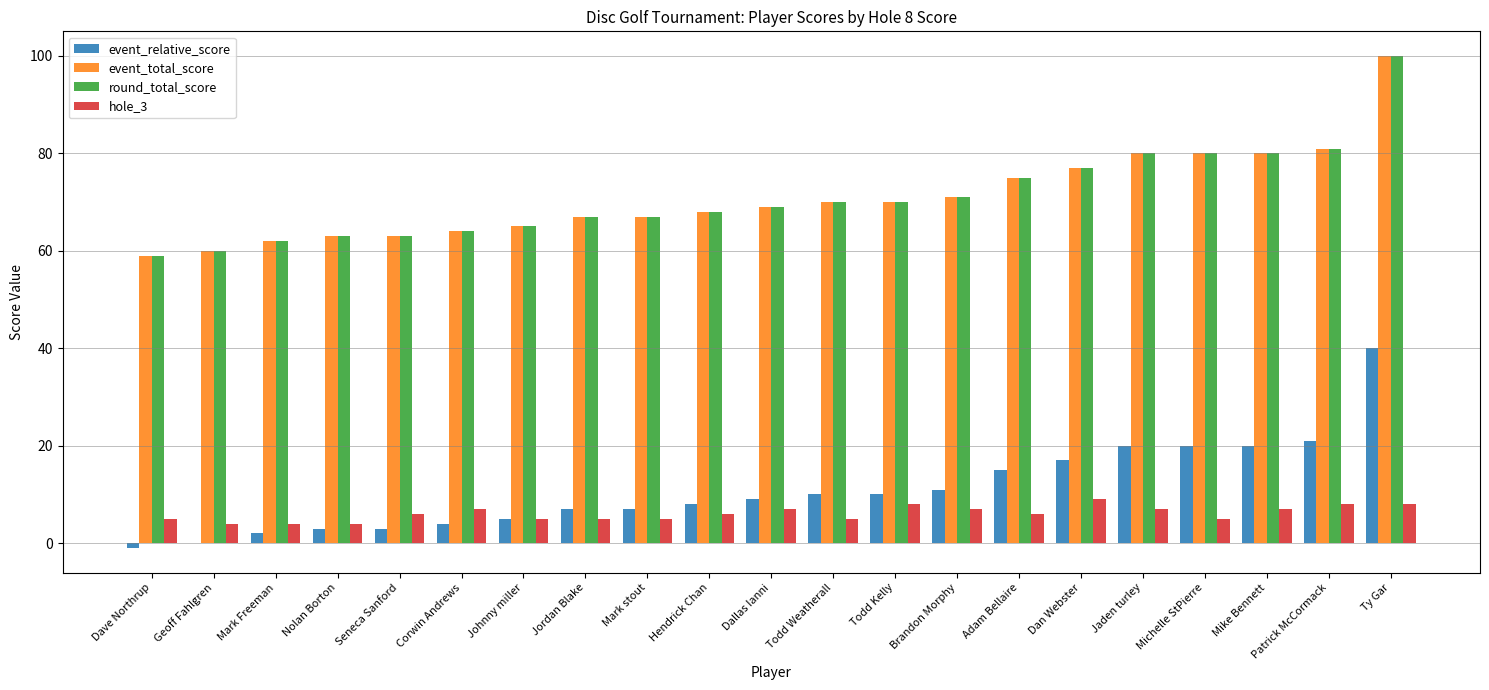

Reading right to left, what are all the values shown in this chart?

event_relative_score: 40	21	20	20	20	17	15	11	10	10	9	8	7	7	5	4	3	3	2	0	-1
event_total_score: 100	81	80	80	80	77	75	71	70	70	69	68	67	67	65	64	63	63	62	60	59
round_total_score: 100	81	80	80	80	77	75	71	70	70	69	68	67	67	65	64	63	63	62	60	59
hole_3: 8	8	7	5	7	9	6	7	8	5	7	6	5	5	5	7	6	4	4	4	5